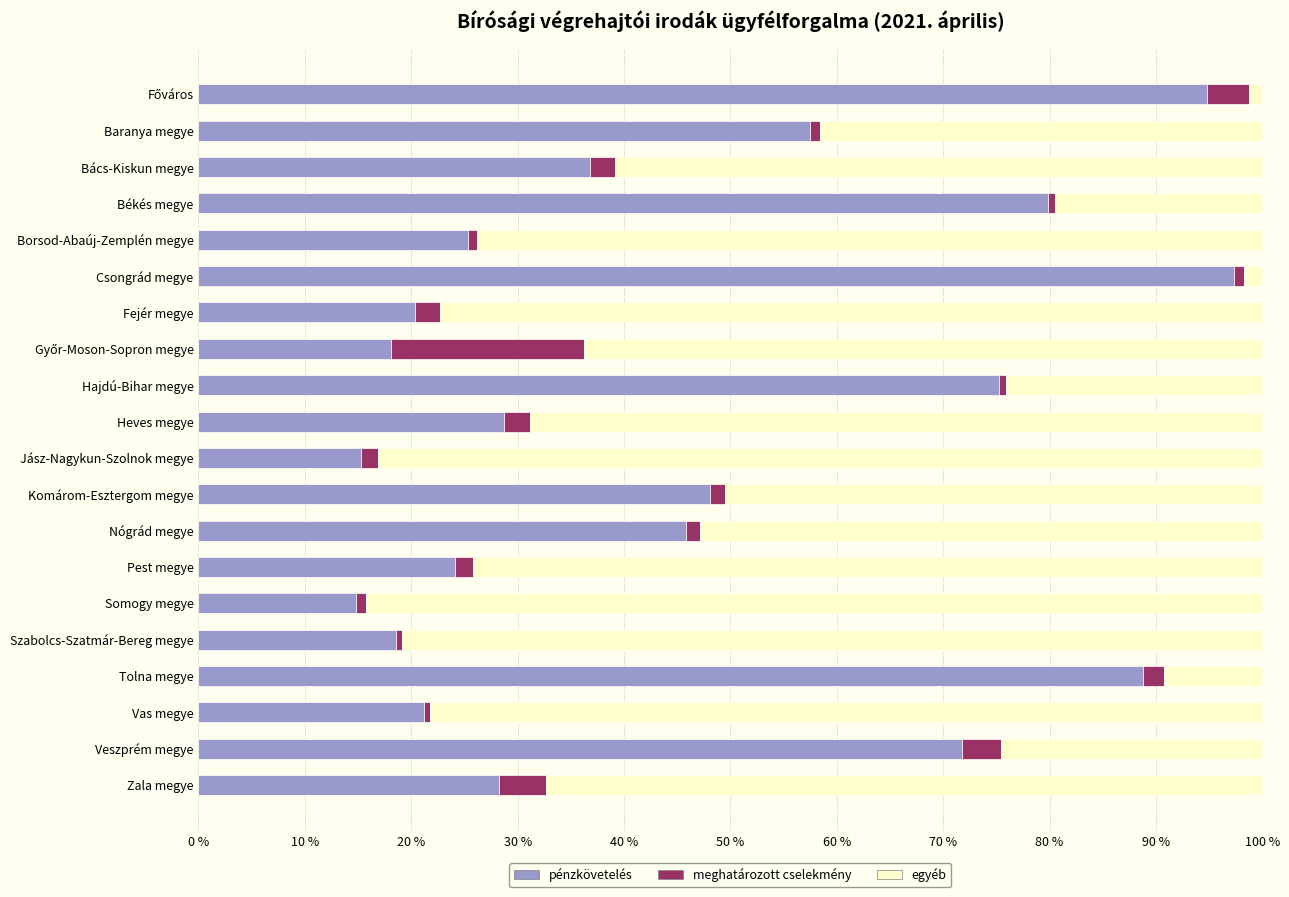

At which label does pénzkövetelés reach its peak?

Csongrád megye